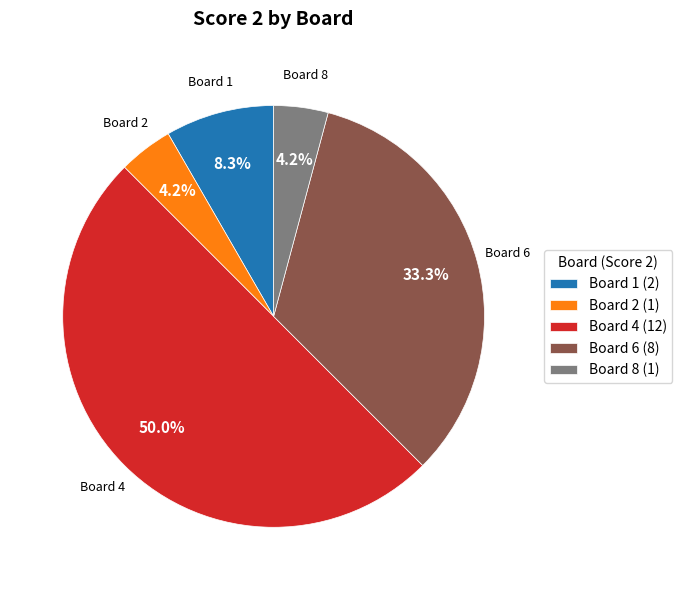

What is the largest slice in the pie chart?

Board 4 (12)